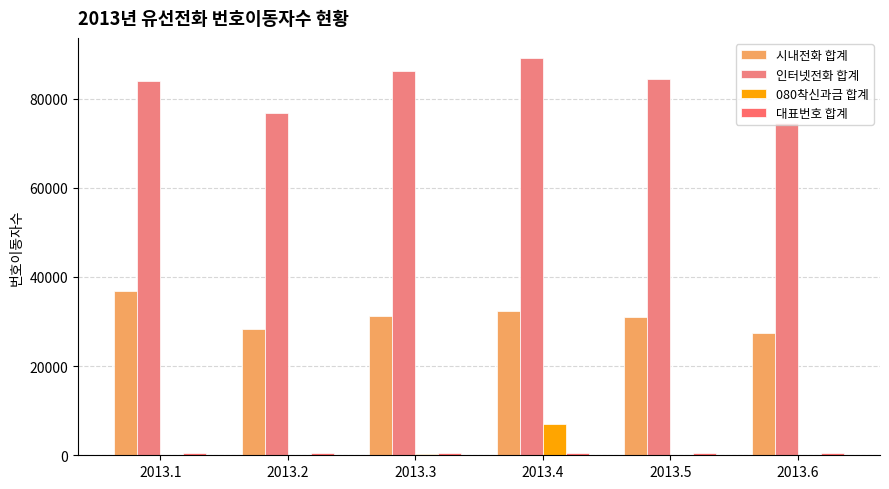

At 2013.6, list the series in order from largest to smallest.

인터넷전화 합계, 시내전화 합계, 대표번호 합계, 080착신과금 합계